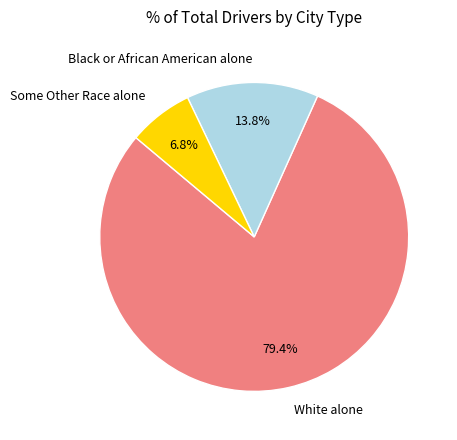

True or false: Some Other Race alone accounts for 7% of the total.

True